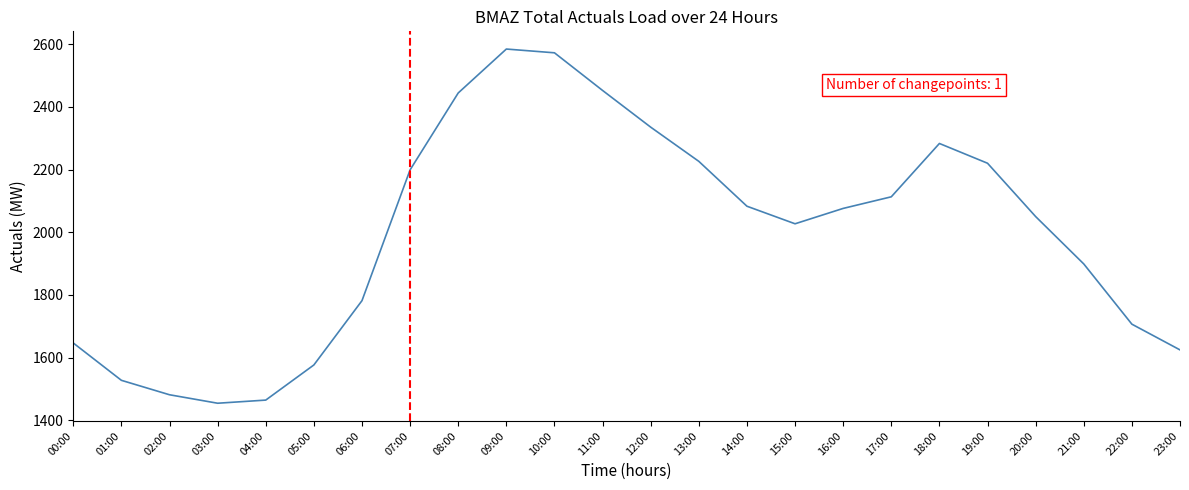

What is the difference between the values at 19:00 and 00:00?

573